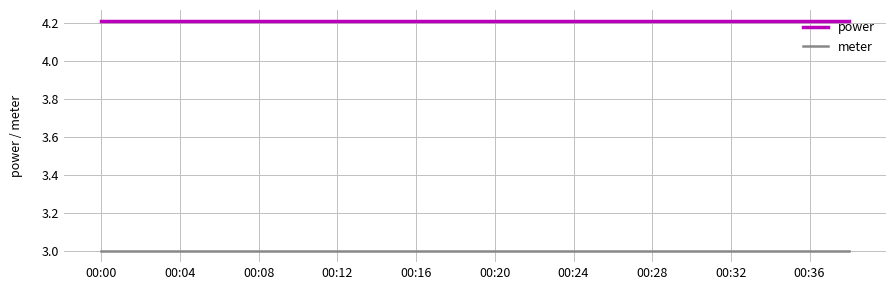

Which series has the largest total across all categories?

power